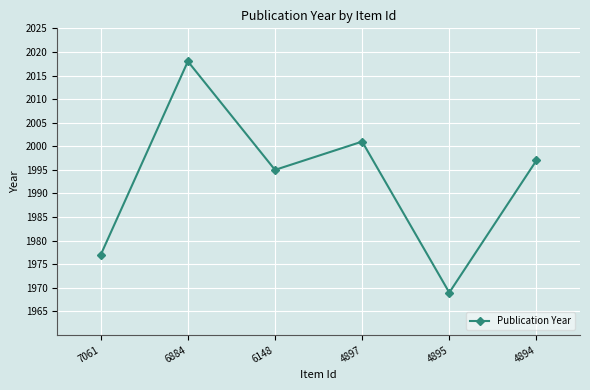

What is the change in value from 7061 to 6884?

+41